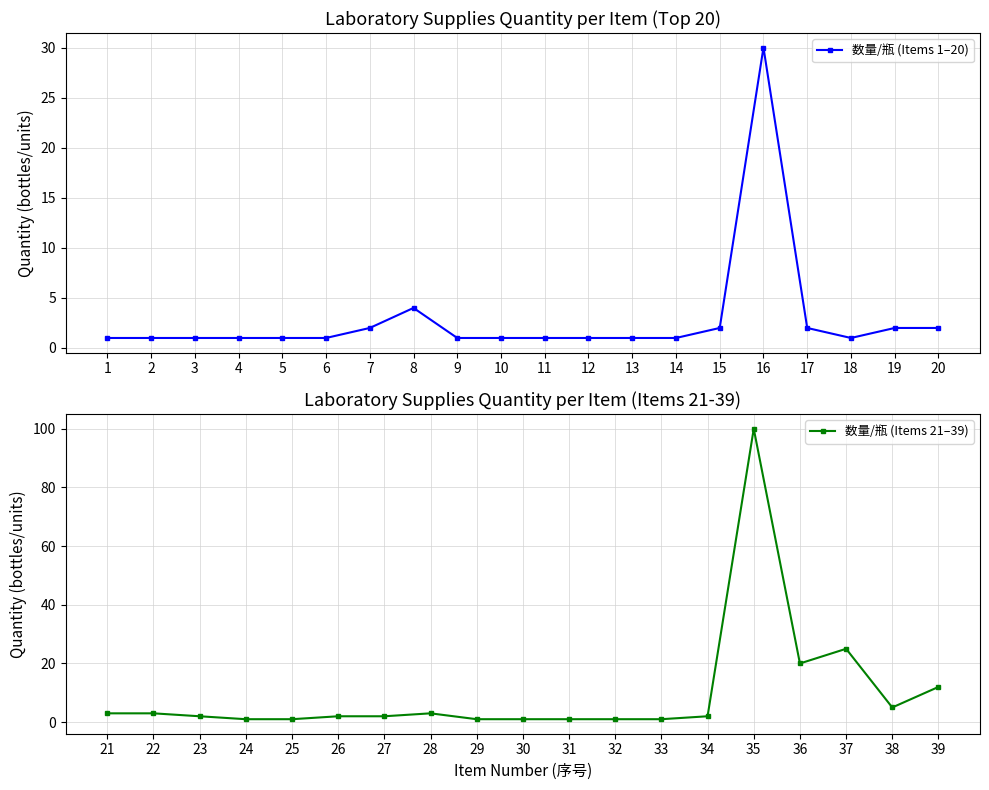

Reading left to right, extract all data points from this chart.

1=1	2=1	3=1	4=1	5=1	6=1	7=2	8=4	9=1	10=1	11=1	12=1	13=1	14=1	15=2	16=30	17=2	18=1	19=2	20=2	21=3	22=3	23=2	24=1	25=1	26=2	27=2	28=3	29=1	30=1	31=1	32=1	33=1	34=2	35=100	36=20	37=25	38=5	39=12